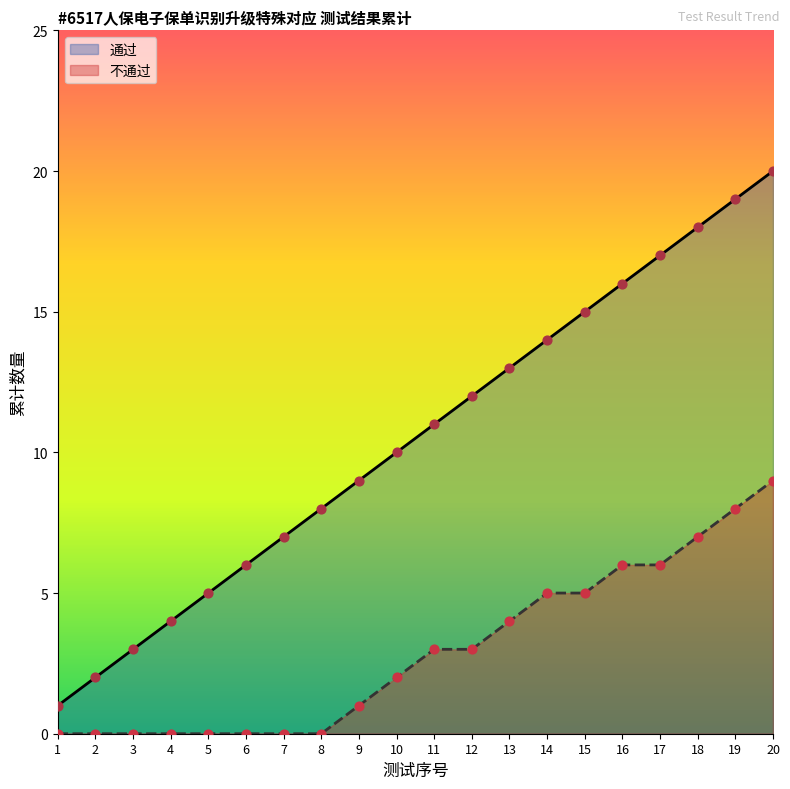

Which series contains the lowest Y value?

不通过